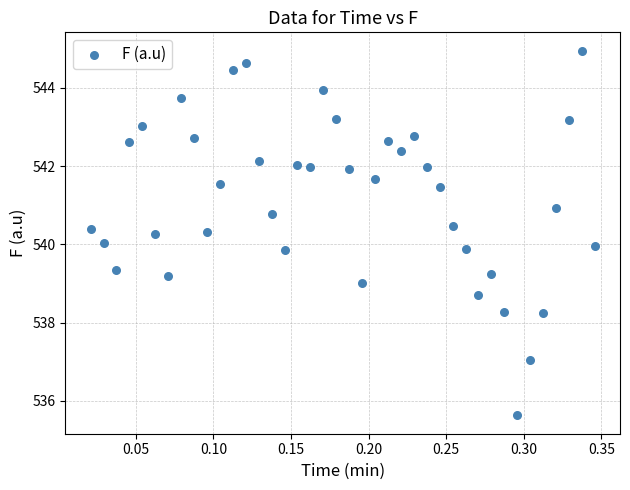

What is the range of Y values (max minus min)?

9.3